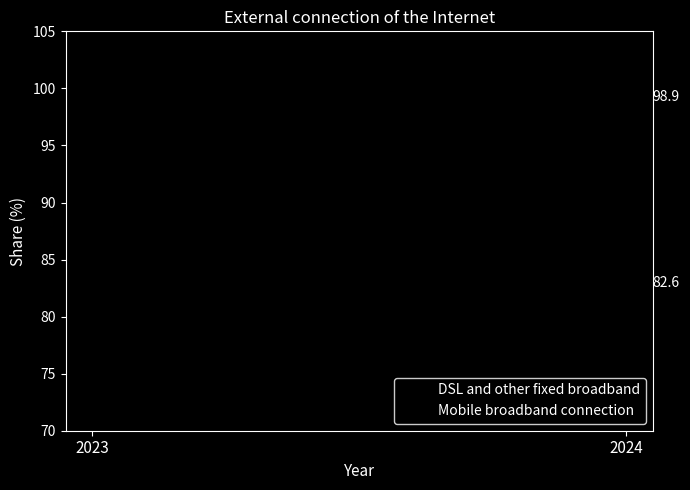

Between 2024 and 2023, which is larger?

2024